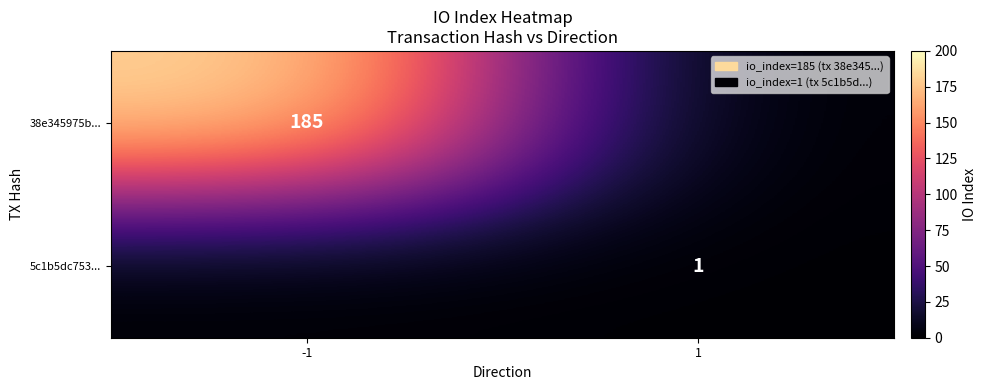

Is the value of 5c1b5dc753... at 1 greater than the value of 38e345975b... at -1?

No